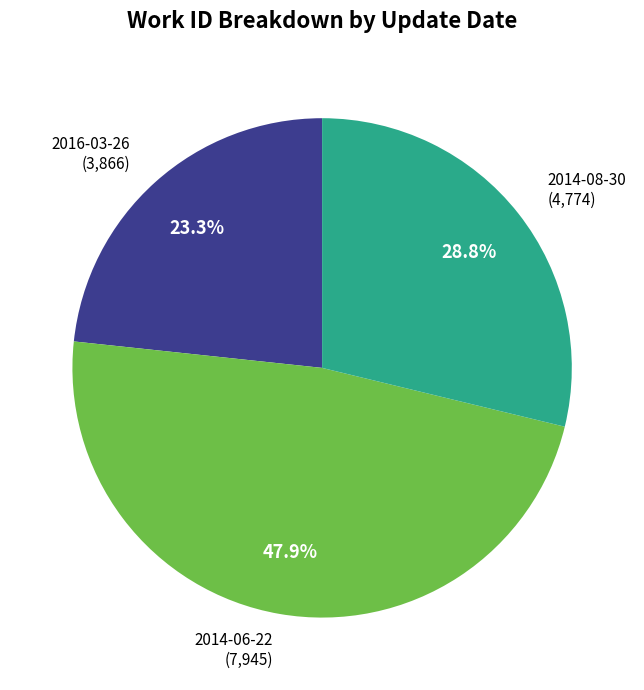

True or false: 2014-06-22 accounts for 48% of the total.

True